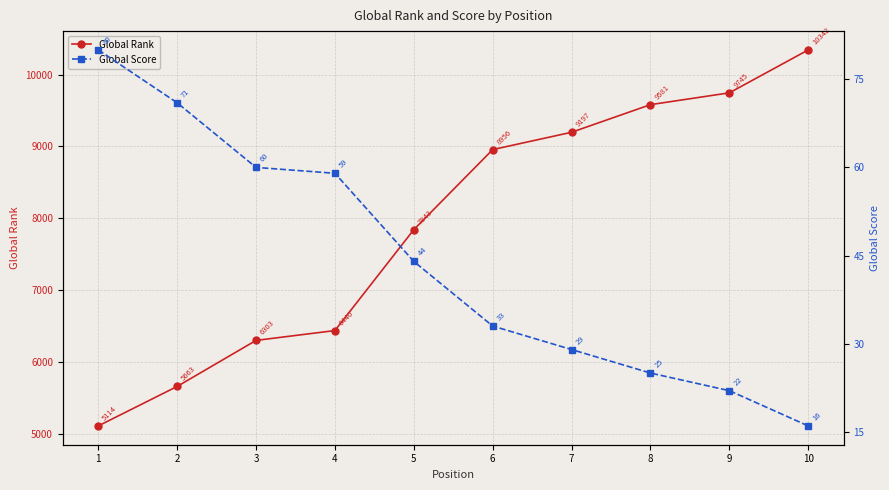

What is the maximum value shown in the chart?

10342